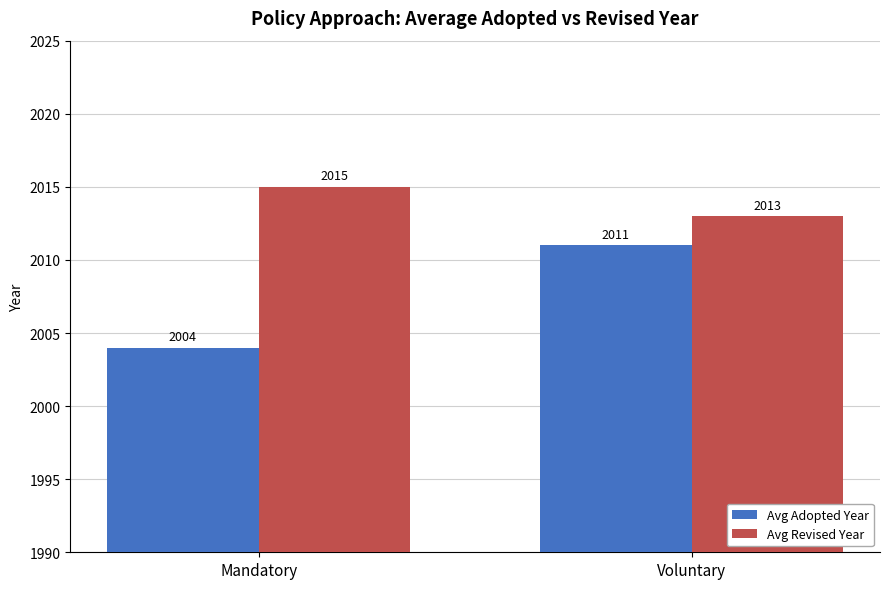

The value of Avg Revised Year at Mandatory is 1277. True or false?

False